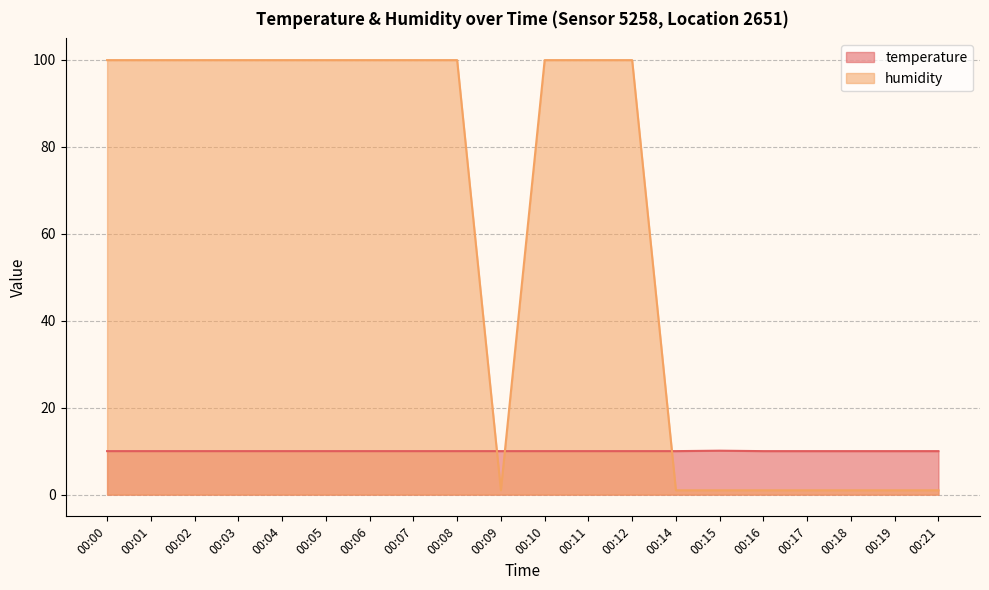

What is the average value of the temperature series?

10.0